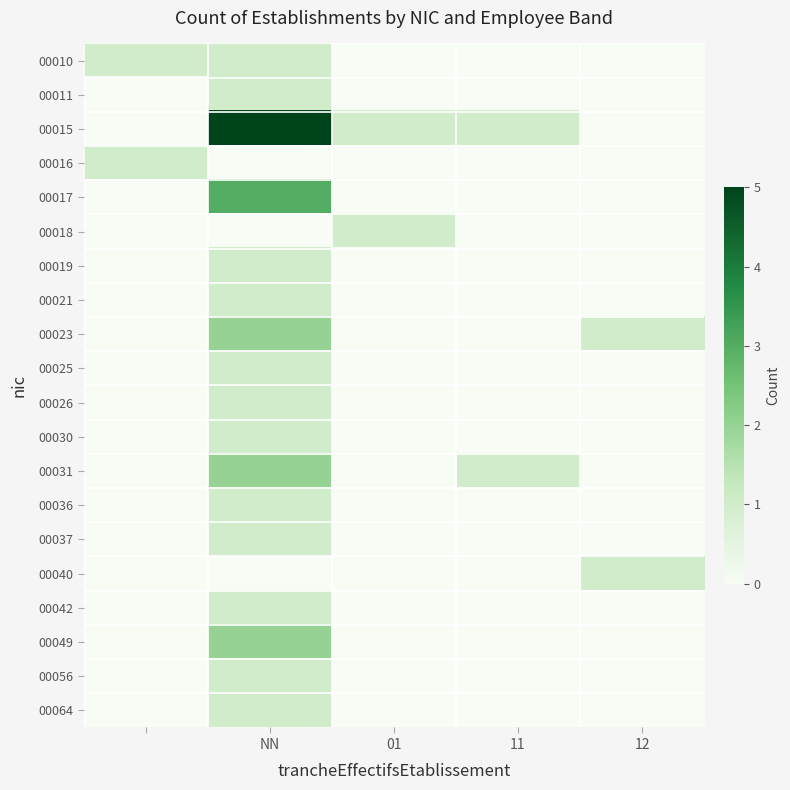

Reading left to right, what are all the values shown in this chart?

00010: 1	1	0	0	0
00011: 0	1	0	0	0
00015: 0	5	1	1	0
00016: 1	0	0	0	0
00017: 0	3	0	0	0
00018: 0	0	1	0	0
00019: 0	1	0	0	0
00021: 0	1	0	0	0
00023: 0	2	0	0	1
00025: 0	1	0	0	0
00026: 0	1	0	0	0
00030: 0	1	0	0	0
00031: 0	2	0	1	0
00036: 0	1	0	0	0
00037: 0	1	0	0	0
00040: 0	0	0	0	1
00042: 0	1	0	0	0
00049: 0	2	0	0	0
00056: 0	1	0	0	0
00064: 0	1	0	0	0